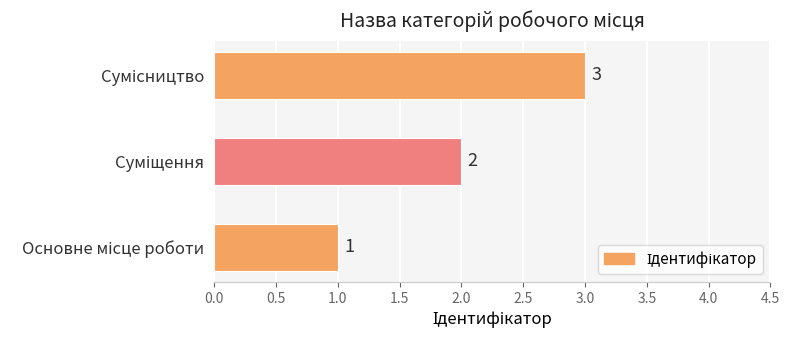

What is the average value?

2